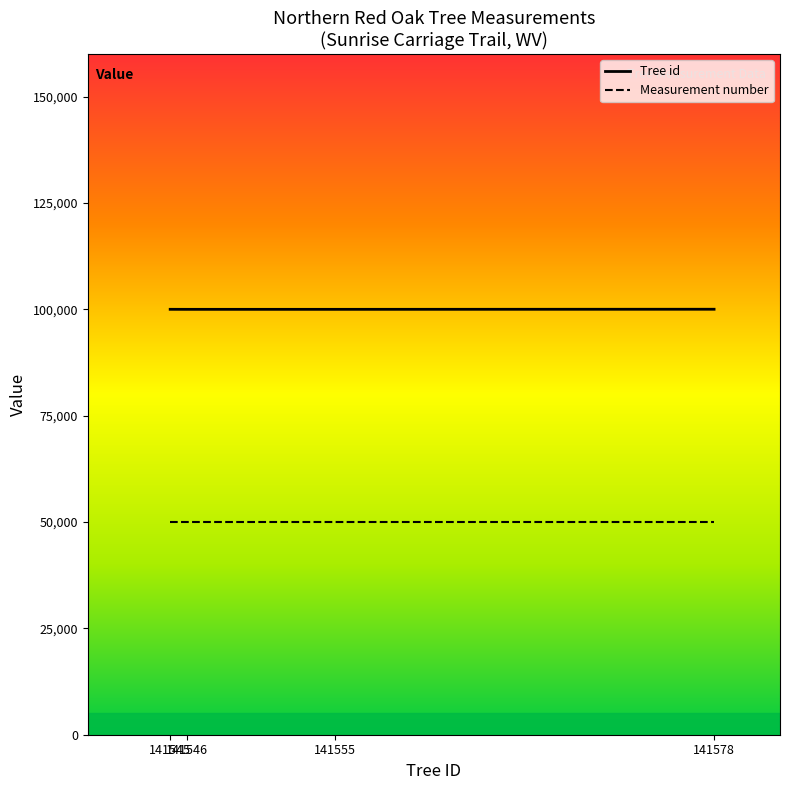

What is the smallest value displayed?

50000.0